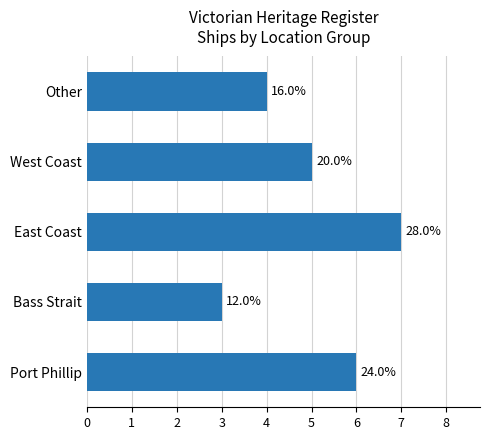

What is the minimum value shown in the chart?

3